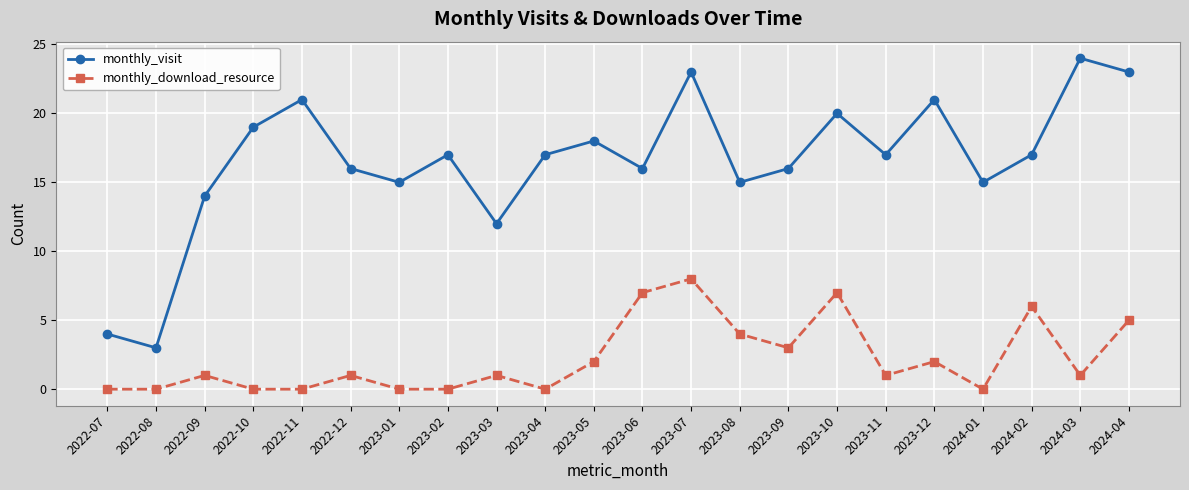

True or false: monthly_visit and monthly_download_resource cross at least once.

False